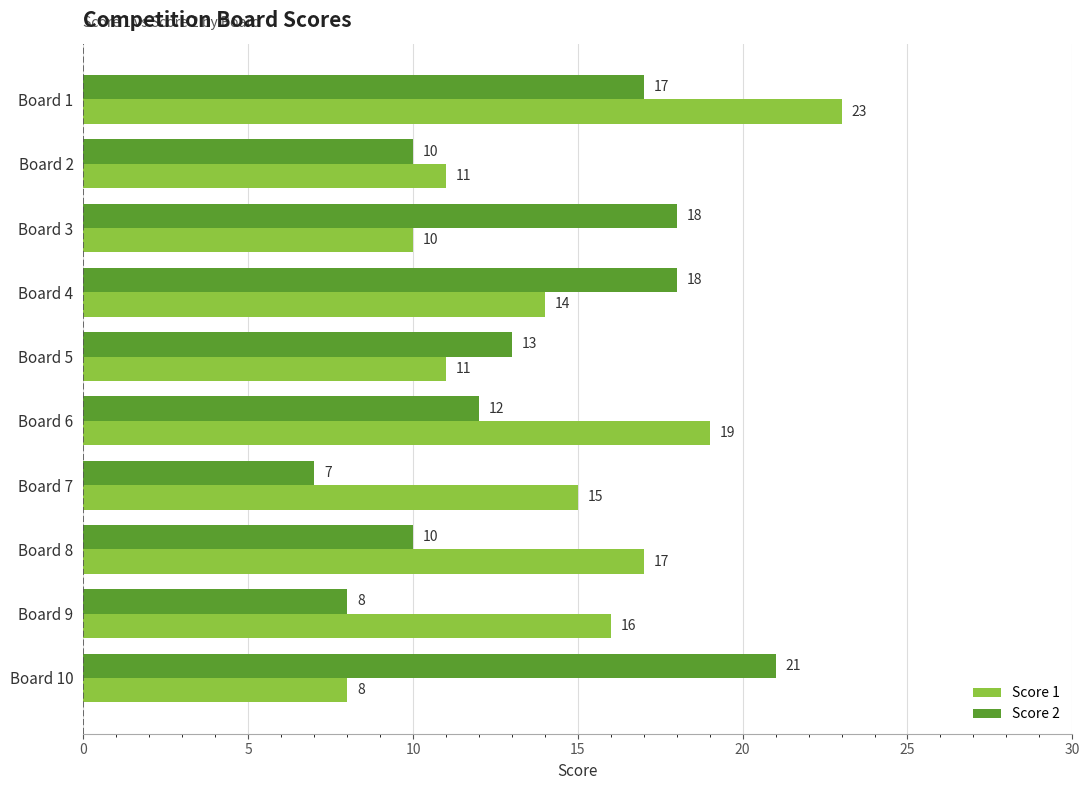

What is the sum of all Score 2 values?

134